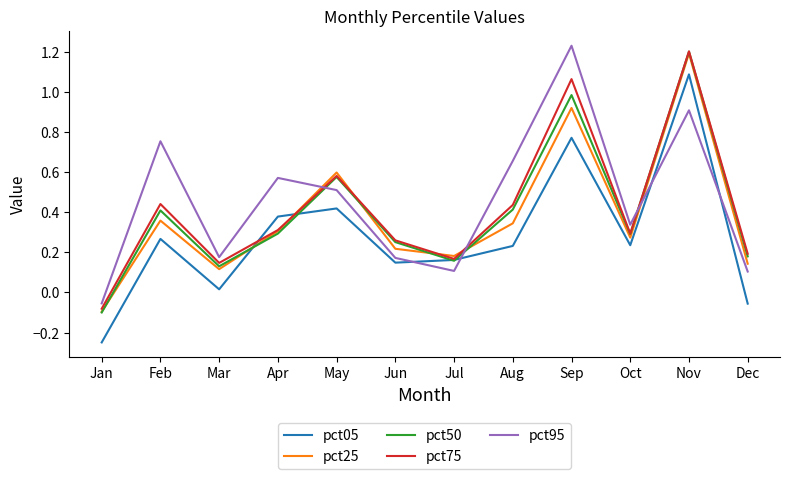

At which category is the sum across all series the highest?

Nov